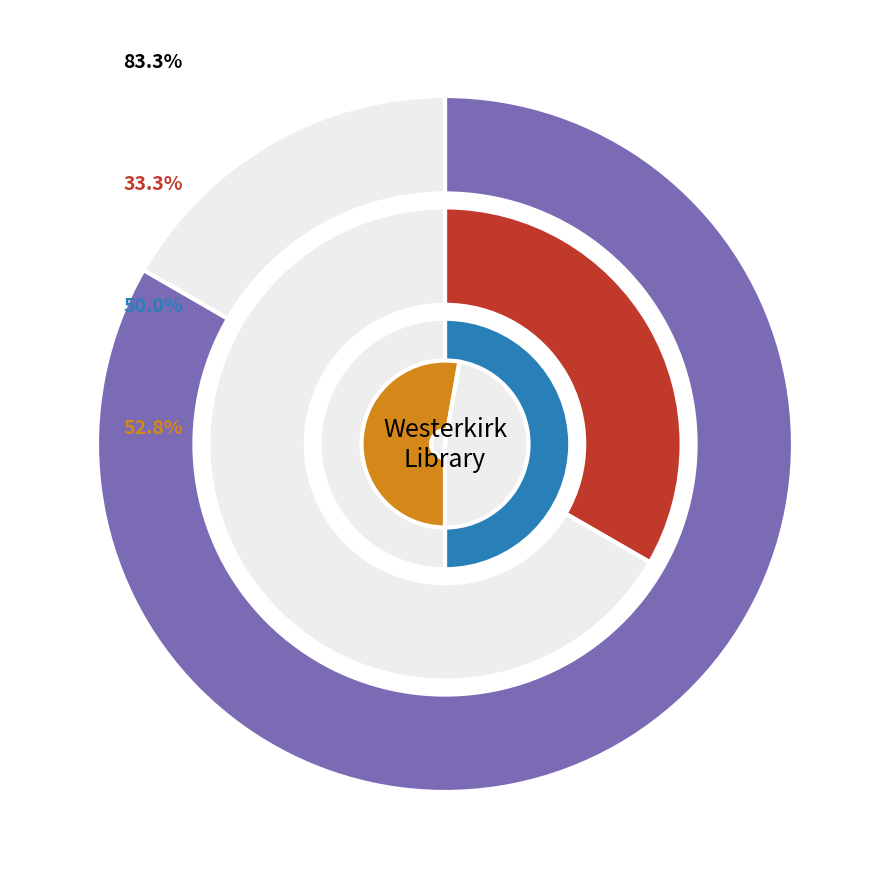

Is there a majority slice in this chart?

No